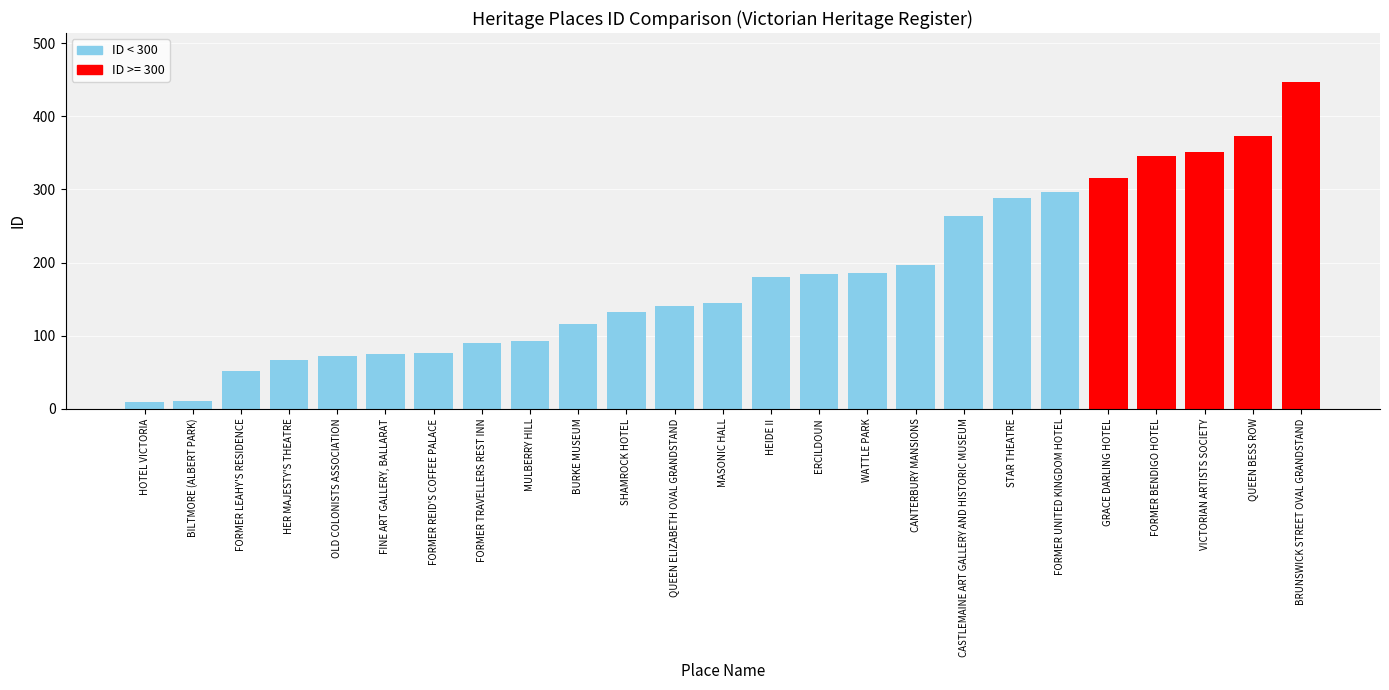

Is it true that the value at STAR THEATRE is 289?

True